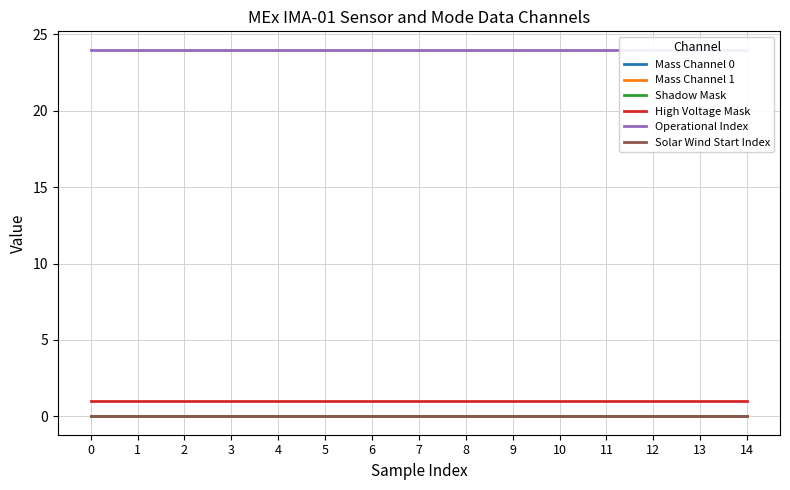

Does the chart have visible grid lines?

Yes